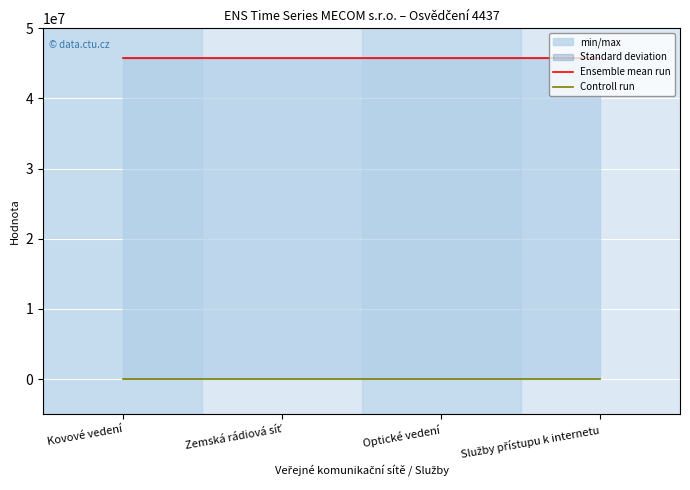

Reading left to right, what are all the values shown in this chart?

Ensemble mean run: 45794383	45794383	45794383	45794383
Controll run: 4437	4437	4437	4437